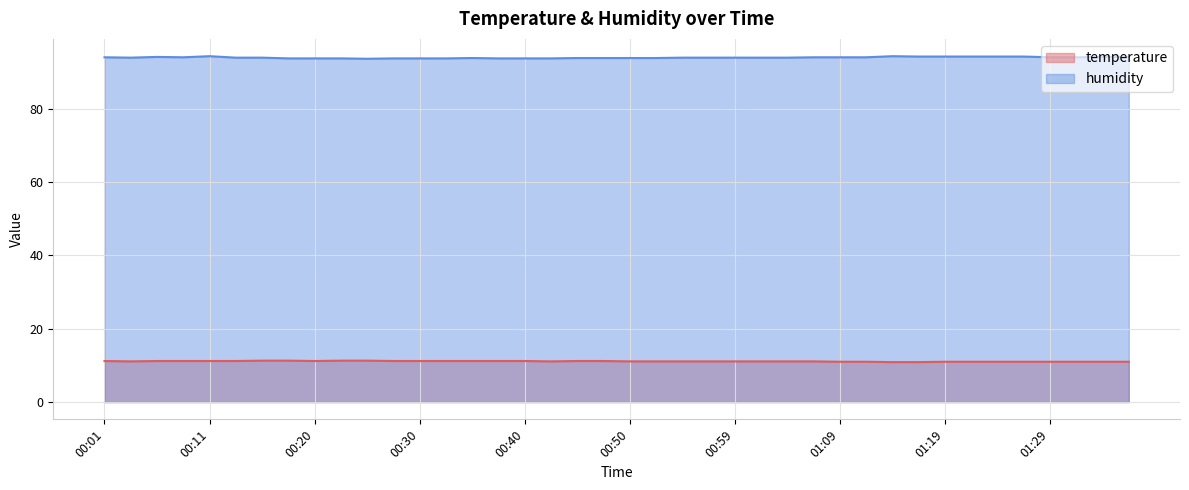

Is the value of humidity at 00:57 greater than the value of temperature at 01:02?

Yes